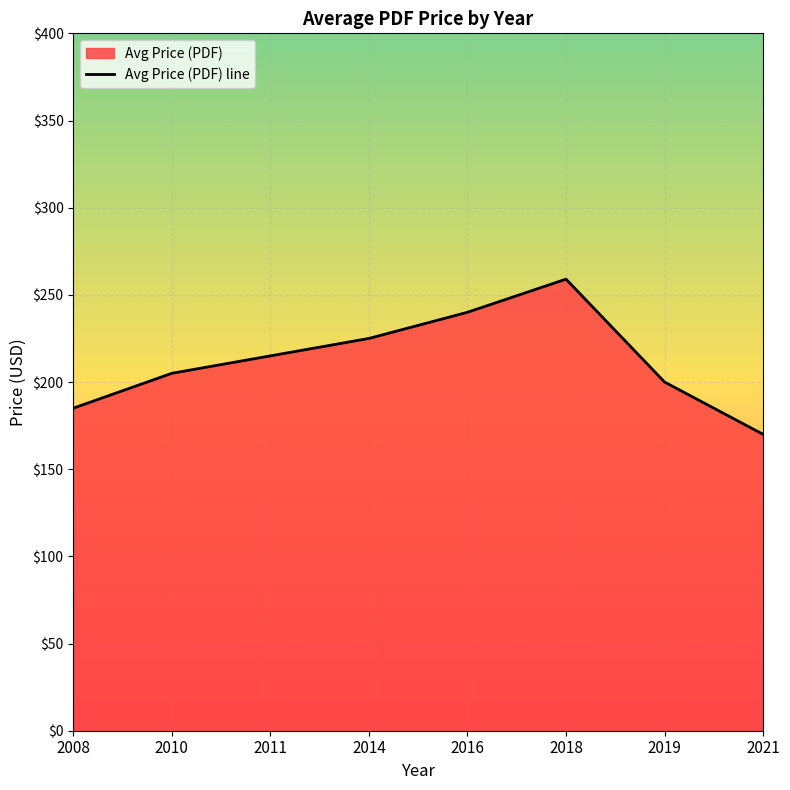

Reading right to left, list all the values displayed in this chart.

2021=170	2019=200	2018=259	2016=240	2014=225	2011=215	2010=205	2008=185